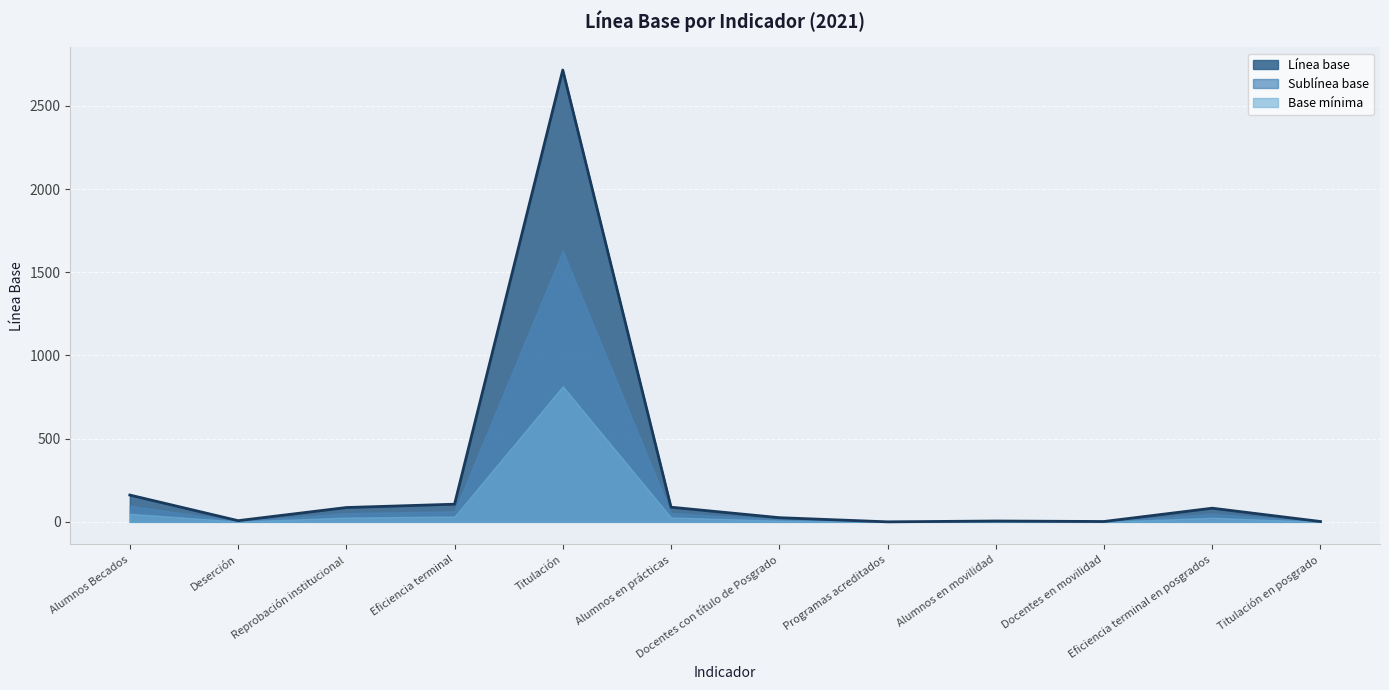

How many interior local valleys (lower than both neighbors) does the data have?

3